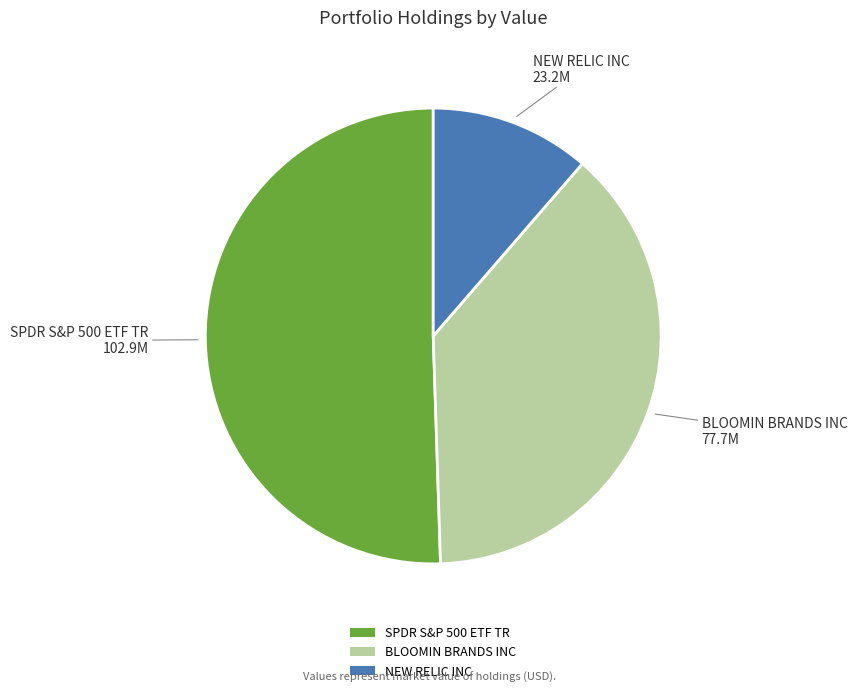

Which category has the smallest portion of the pie?

NEW RELIC INC